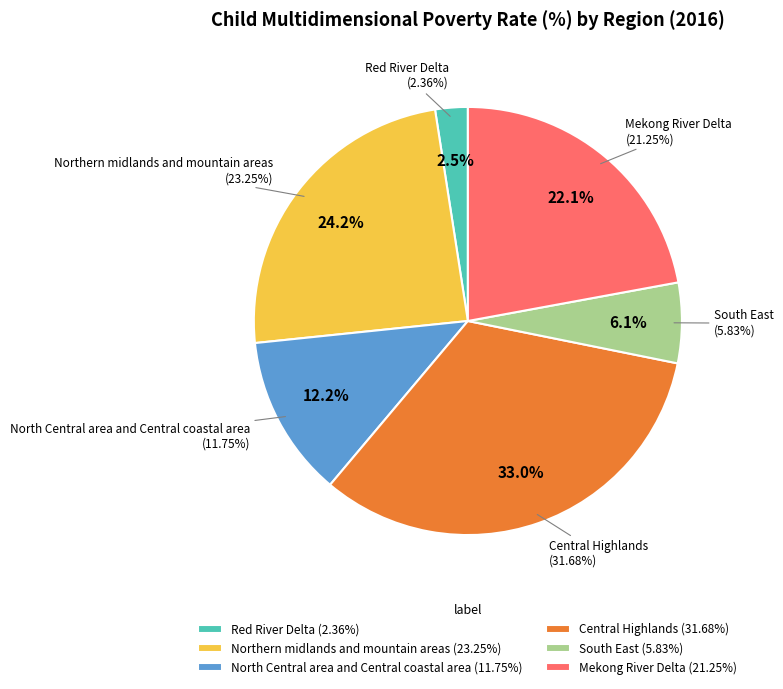

Approximately how many times larger is the value at Northern midlands and mountain areas compared to Central Highlands?

0.7